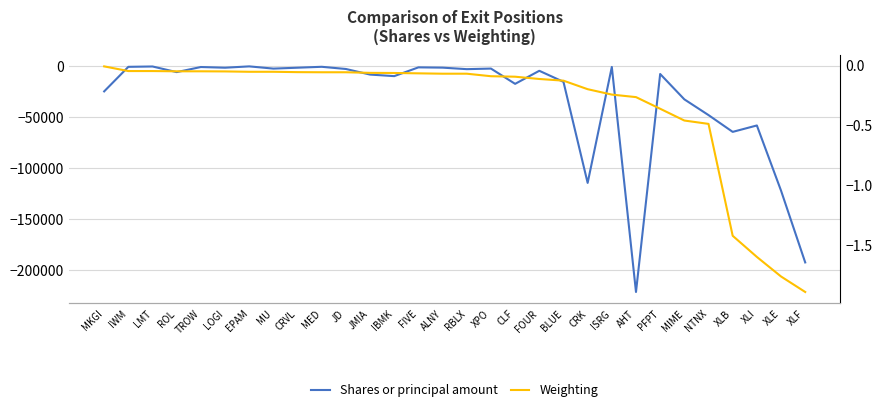

Reading right to left, what are all the values shown in this chart?

Shares or principal amount: XLF=-192978.0	XLE=-122476.0	XLI=-58466.0	XLB=-64765.0	NTNX=-48281.0	MIME=-32820.0	PFPT=-7923.0	AHT=-222000.0	ISRG=-1015.0	CRK=-114885.0	BLUE=-15628.0	FOUR=-4775.0	CLF=-17600.0	XPO=-2595.0	RBLX=-3170.0	ALNY=-1681.0	FIVE=-1404.0	IBMK=-10011.0	JMIA=-8500.0	JD=-3000.0	MED=-849.0	CRVL=-1742.0	MU=-2620.0	EPAM=-439.0	LOGI=-1754.0	TROW=-1066.0	ROL=-6072.0	LMT=-537.0	IWM=-886.0	MKGI=-25000.0
Weighting: XLF=-1.9	XLE=-1.8	XLI=-1.6	XLB=-1.4	NTNX=-0.5	MIME=-0.5	PFPT=-0.4	AHT=-0.3	ISRG=-0.2	CRK=-0.2	BLUE=-0.1	FOUR=-0.1	CLF=-0.1	XPO=-0.1	RBLX=-0.1	ALNY=-0.1	FIVE=-0.1	IBMK=-0.1	JMIA=-0.1	JD=-0.1	MED=-0.1	CRVL=-0.1	MU=-0.1	EPAM=-0.1	LOGI=-0.1	TROW=-0.1	ROL=-0.1	LMT=-0.1	IWM=-0.1	MKGI=-0.0